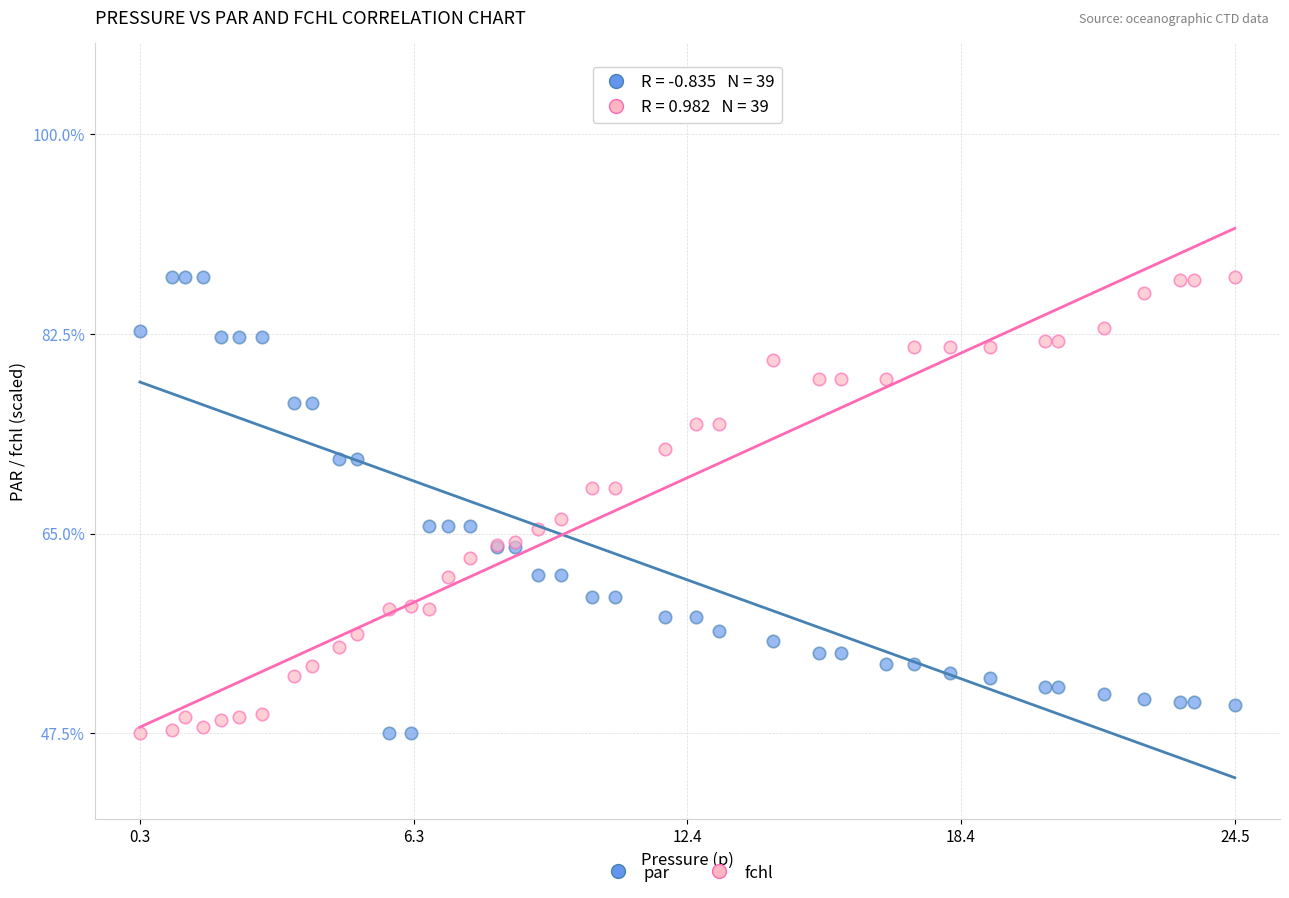

What is the X range (max minus min) for the scatter plot?

24.2